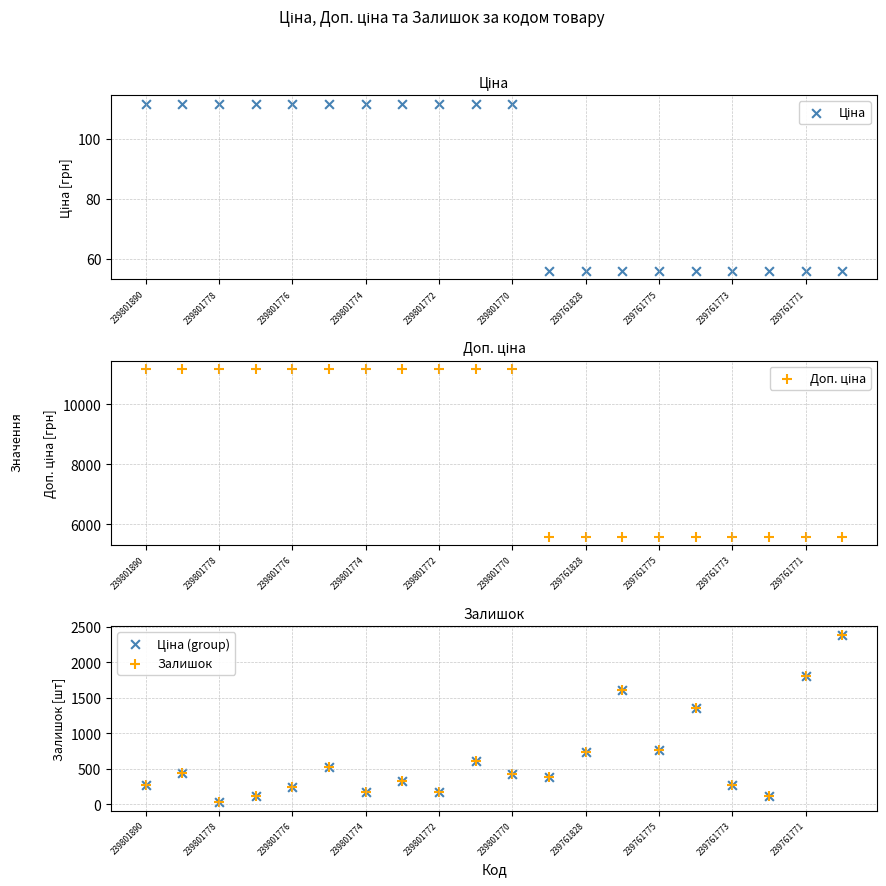

Is the value of Залишок at 12 greater than the value of Доп. ціна at 239761775?

No